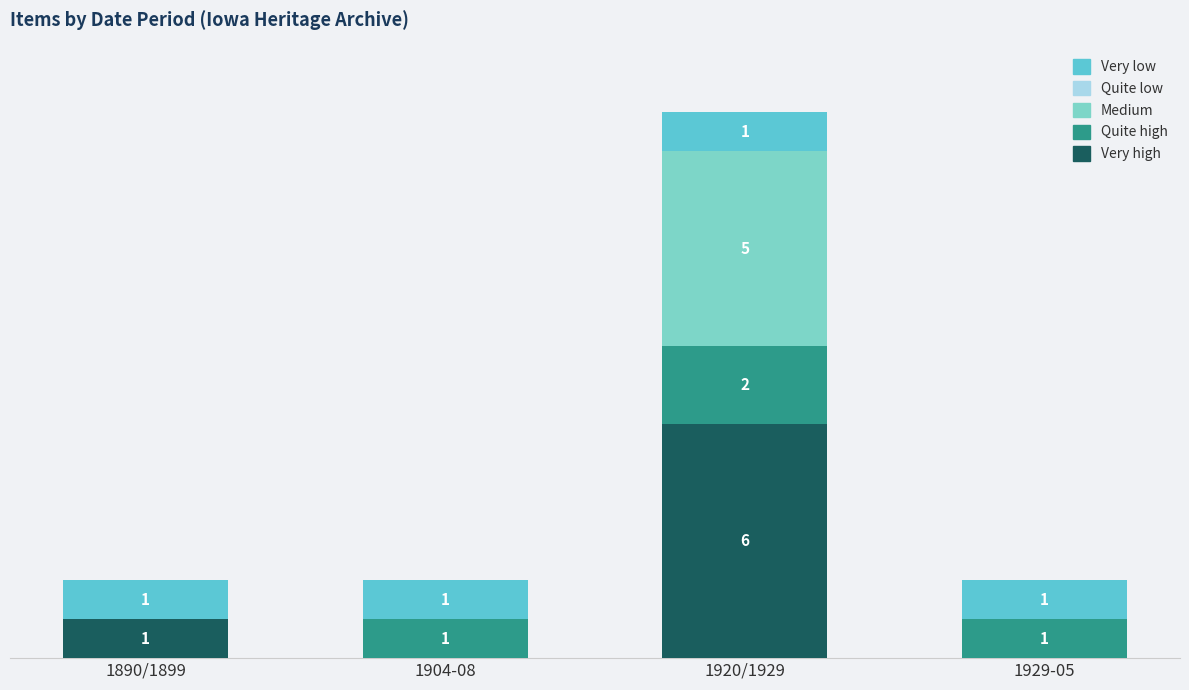

Does the chart contain stacked bars?

Yes